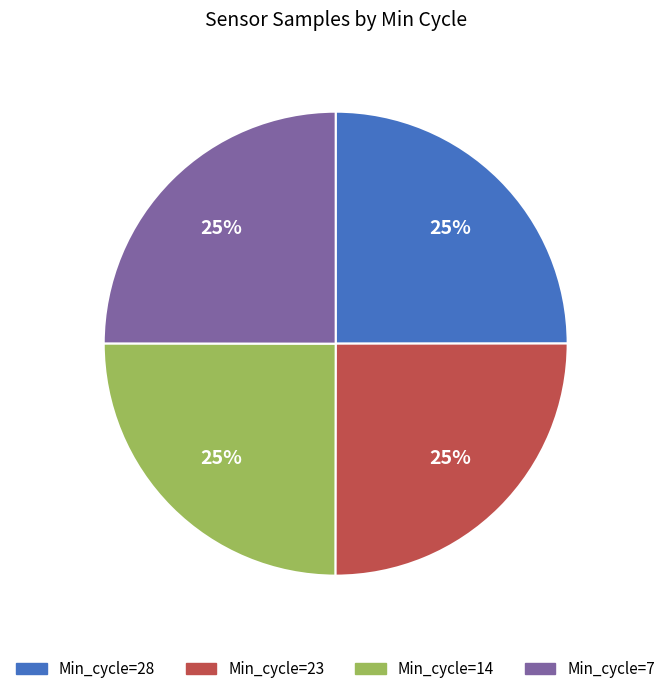

Is it true that Min_cycle=7 is 15% of the pie?

False